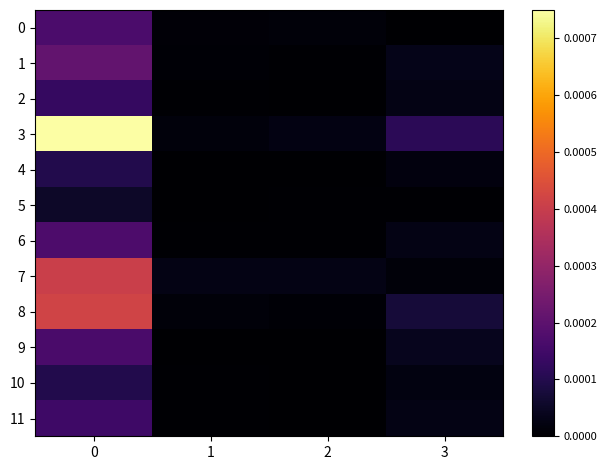

Rank the series at 3 from highest to lowest value.

3, 8, 9, 1, 11, 2, 6, 10, 4, 7, 5, 0